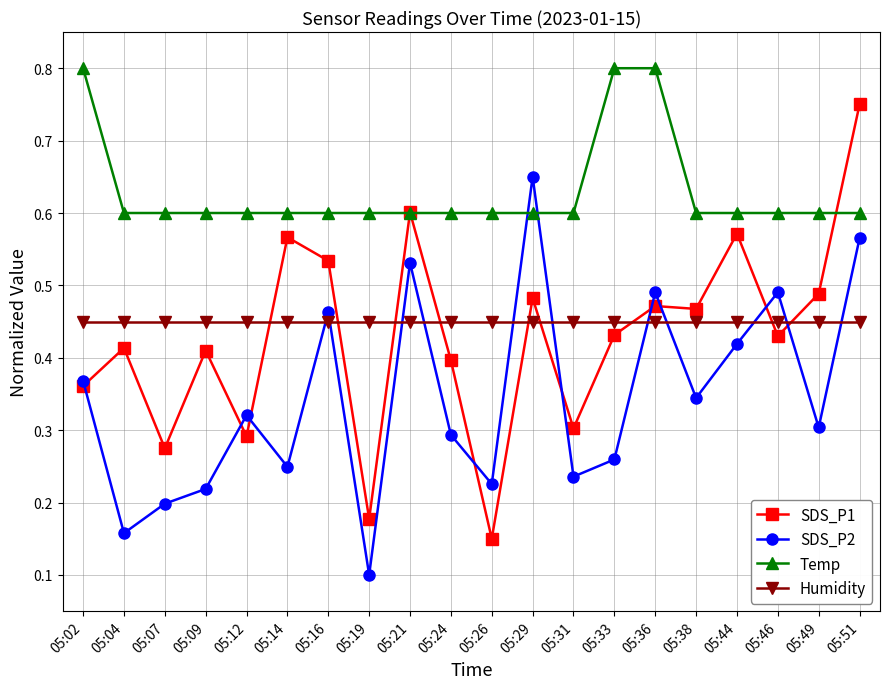

What is the sum of the SDS_P1 values at 05:46 and 05:21?

1.0